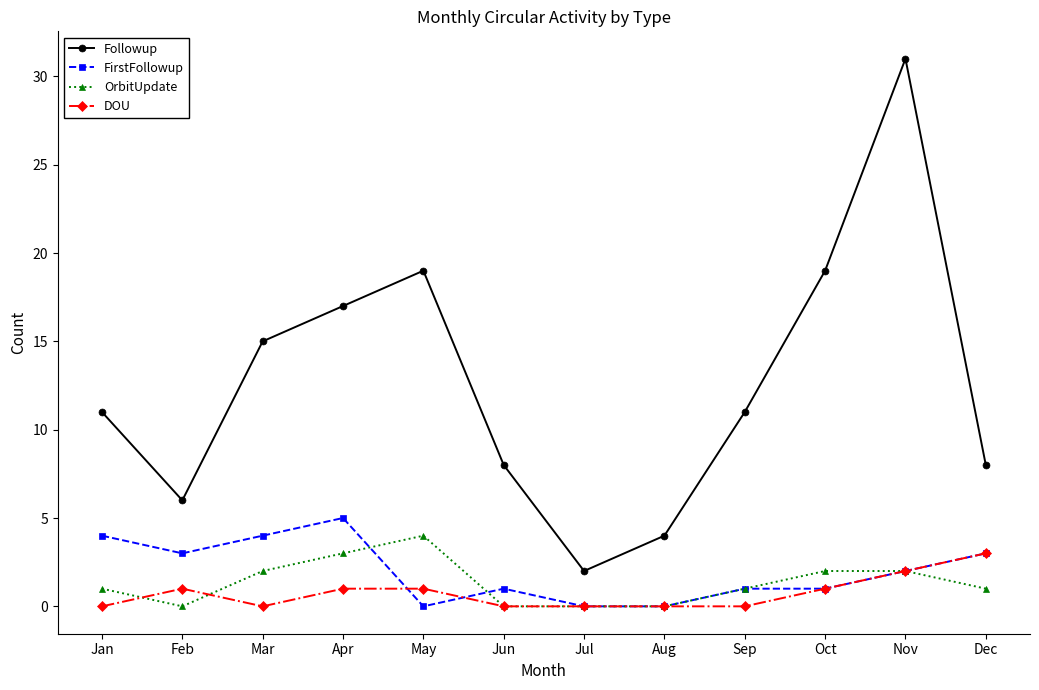

Count the number of categories in the chart.

12